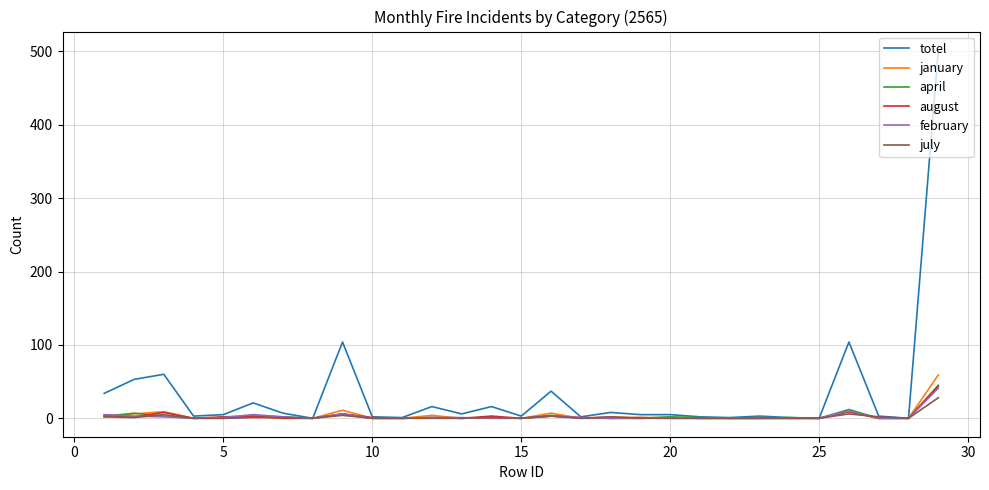

What is the maximum value for february?

41